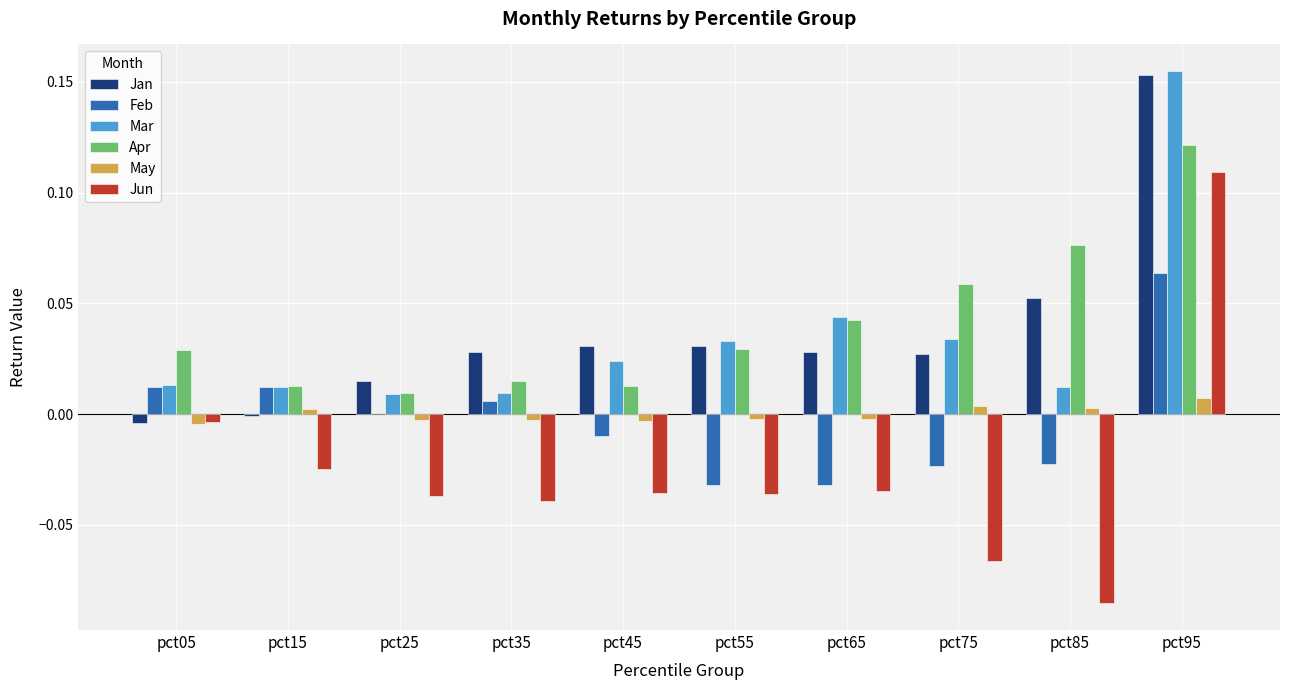

At which category is the sum across all series the highest?

pct95